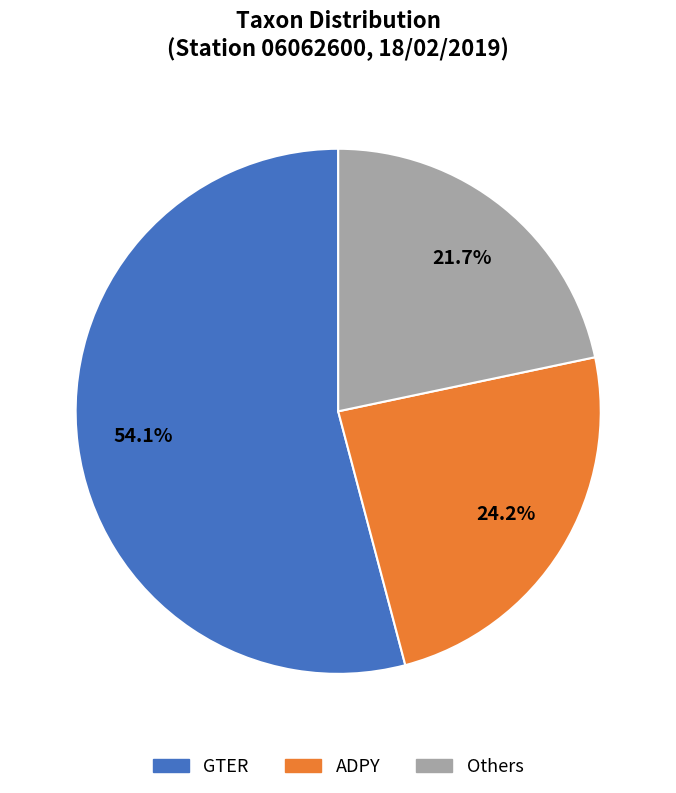

What is the ratio of the value at GTER to the value at ADPY?

2.2